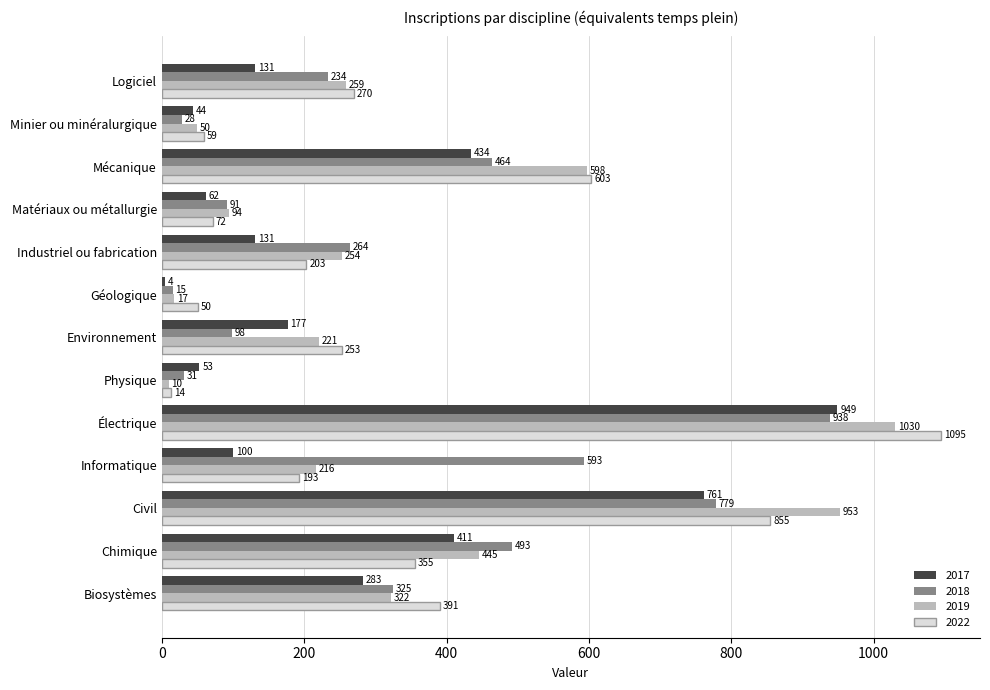

The value of 2019 at Logiciel is 258.9. True or false?

True